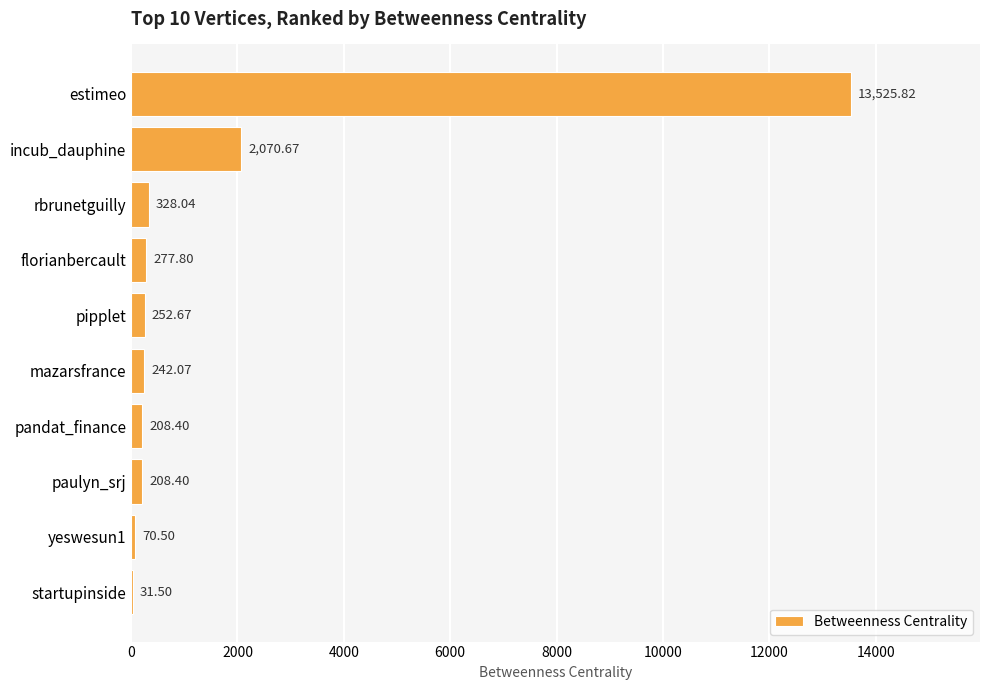

What is the sum of all values?

17215.9